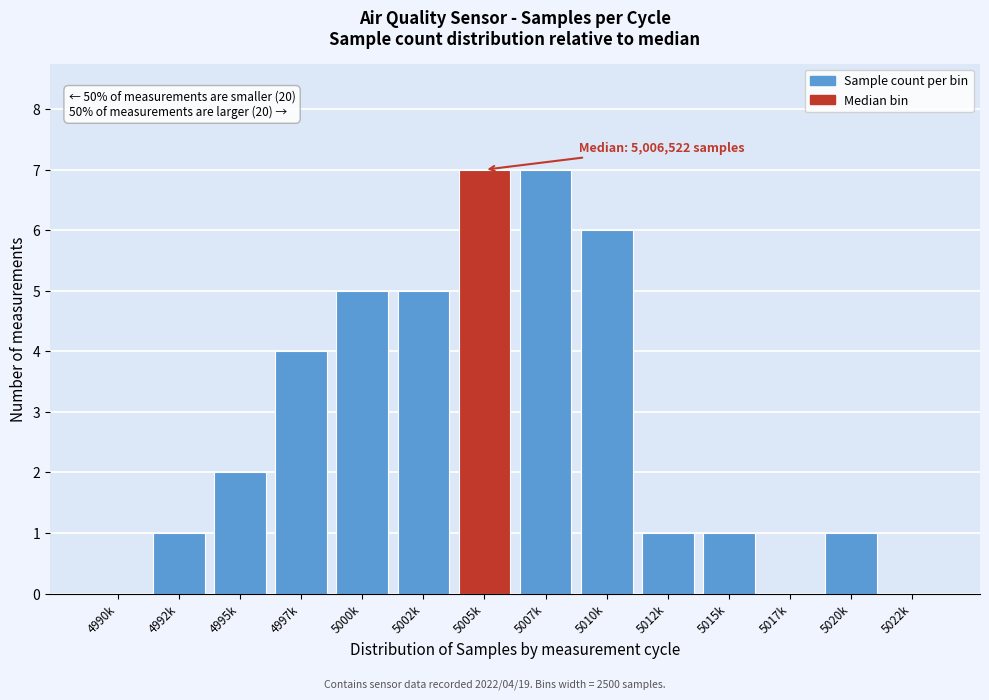

Reading left to right, extract all data points from this chart.

4990k=0	4992k=1	4995k=2	4997k=4	5000k=5	5002k=5	5005k=7	5007k=7	5010k=6	5012k=1	5015k=1	5017k=0	5020k=1	5022k=0